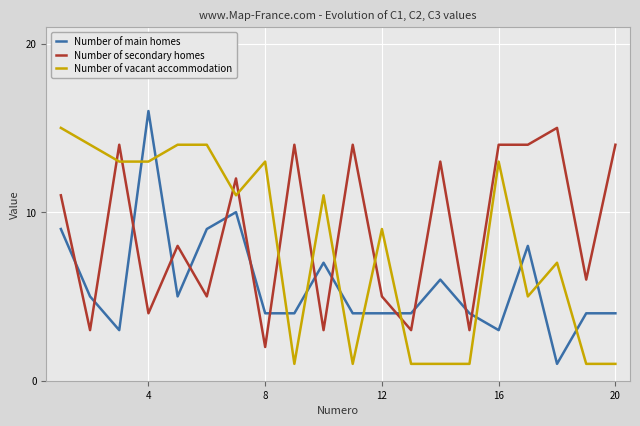

How many times do Number of main homes and Number of secondary homes cross each other?

14